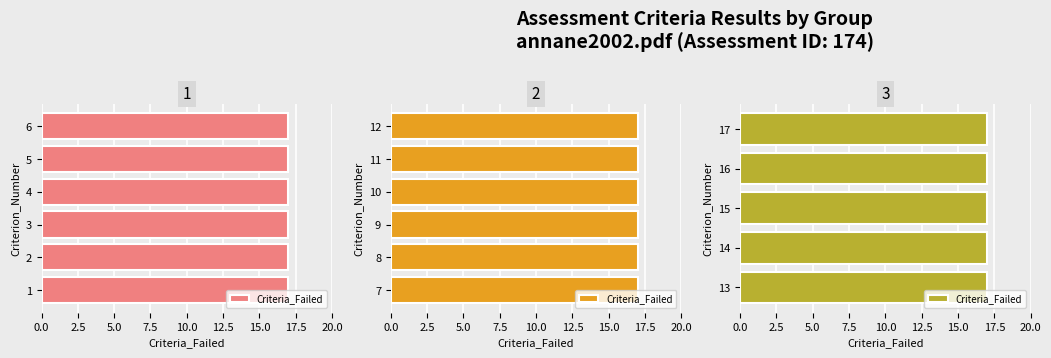

What is the value of the Total_Criteria bar at the 12th from the left?

17